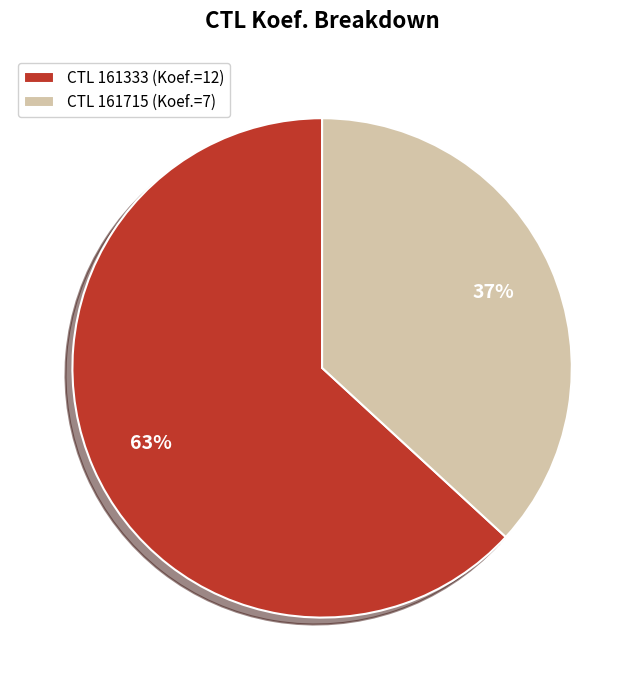

Which has a higher value, CTL 161333 (Koef.=12) or CTL 161715 (Koef.=7)?

CTL 161333 (Koef.=12)